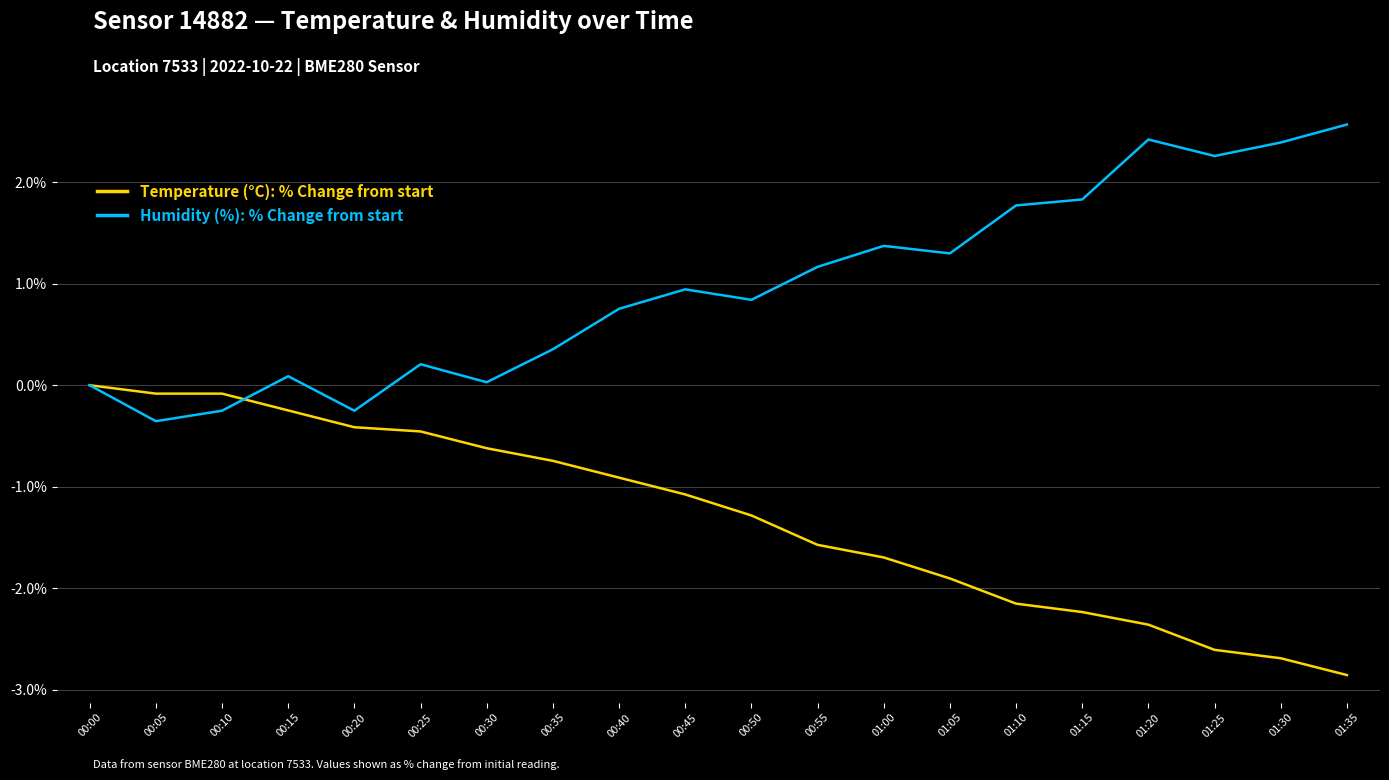

After their last crossing, which series has the higher values: Humidity (%): % Change from start or Temperature (°C): % Change from start?

Humidity (%): % Change from start